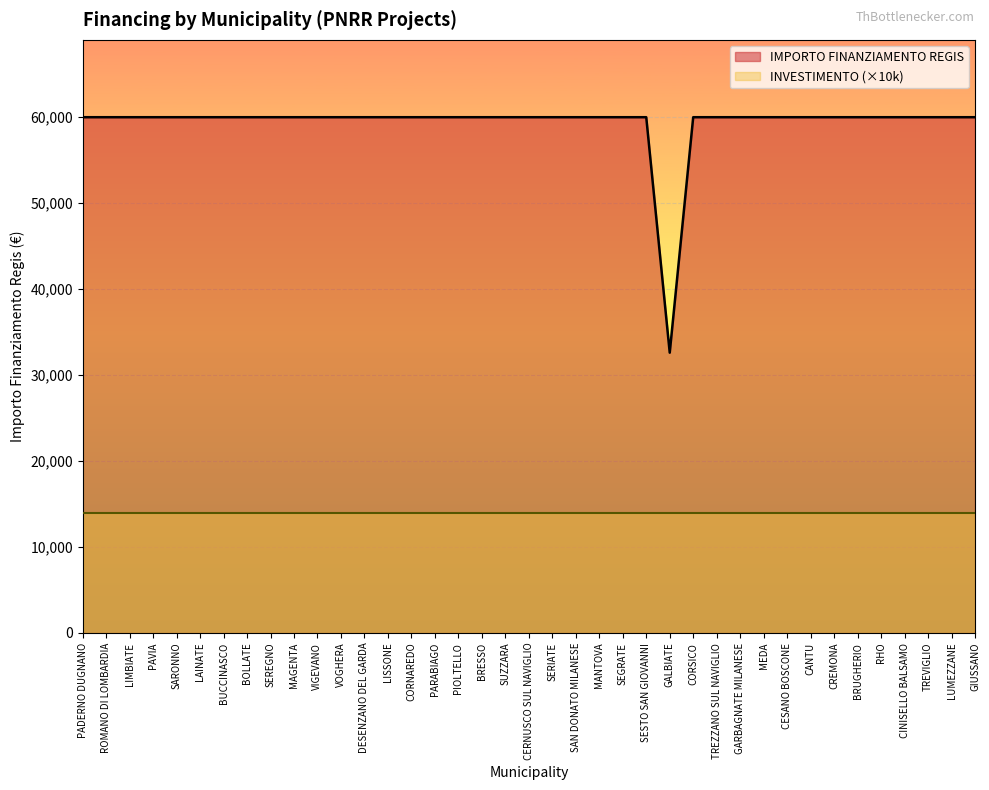

How many interior local valleys (lower than both neighbors) does the data have?

1